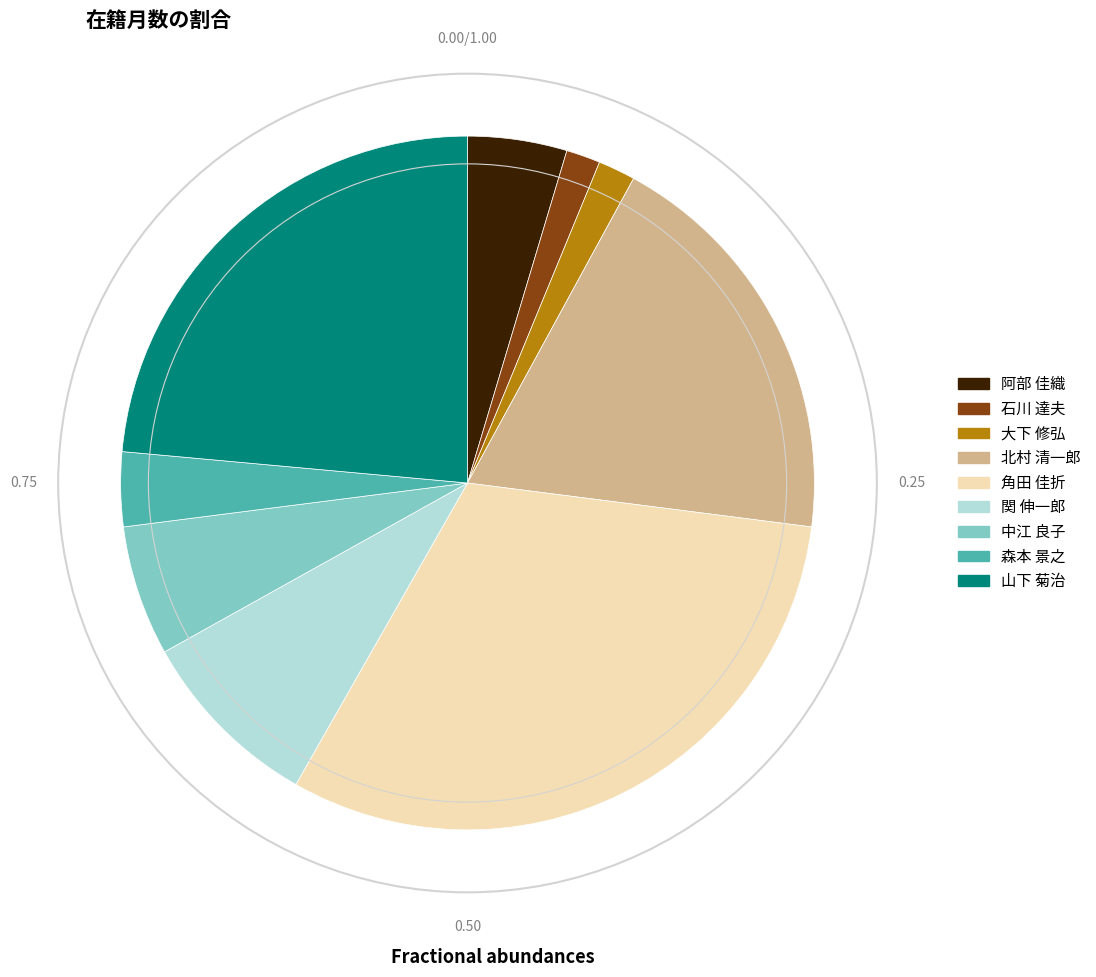

Combined, do 中江 良子 and 山下 菊治 account for over 50%?

No